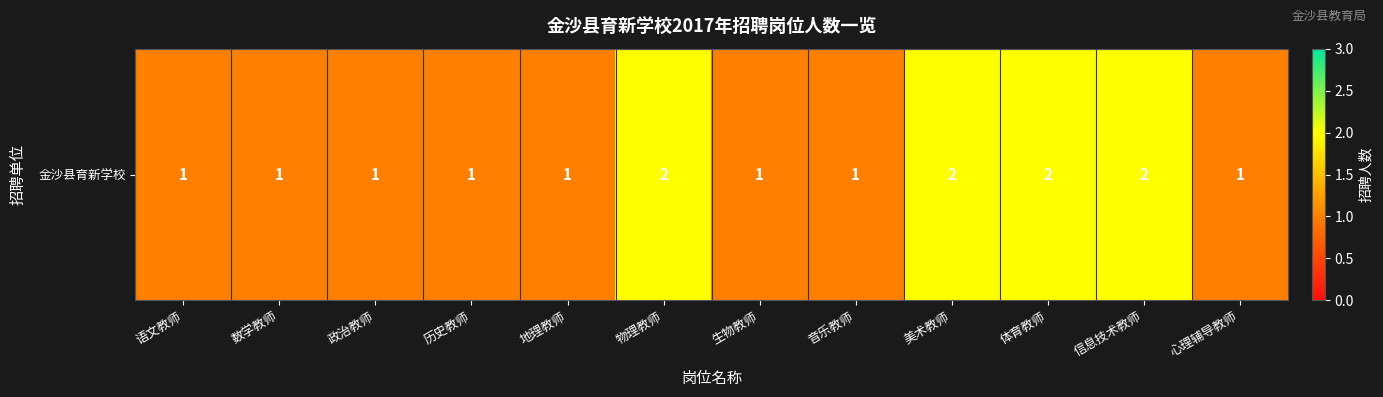

What is the minimum value shown in the chart?

1